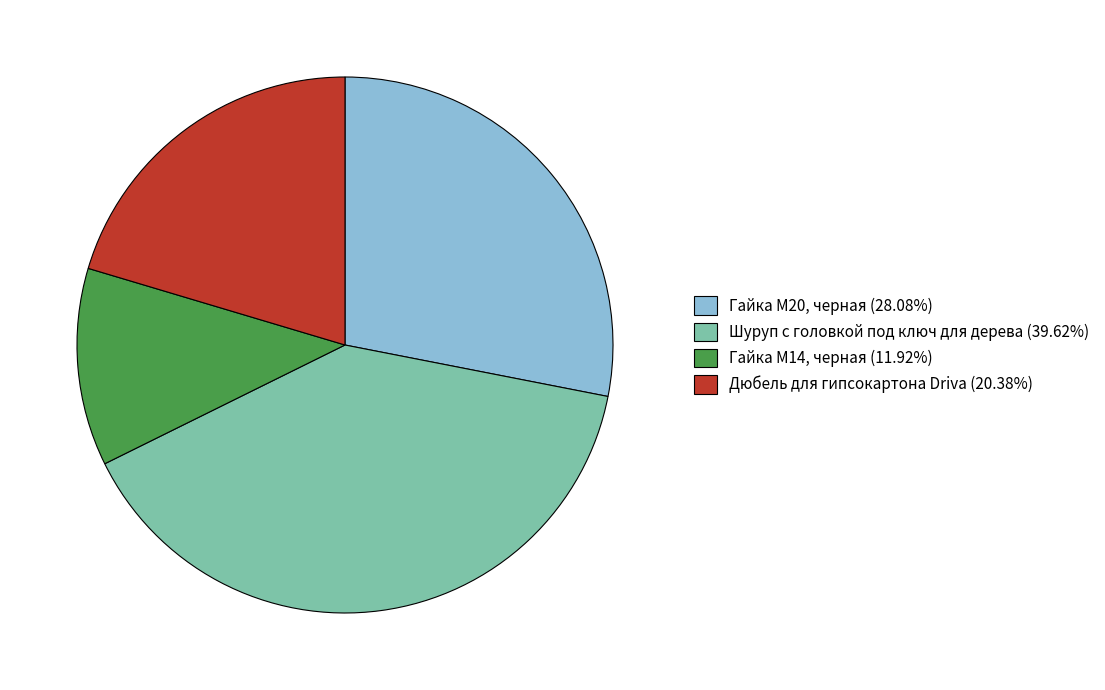

Count the number of slices in the pie.

4